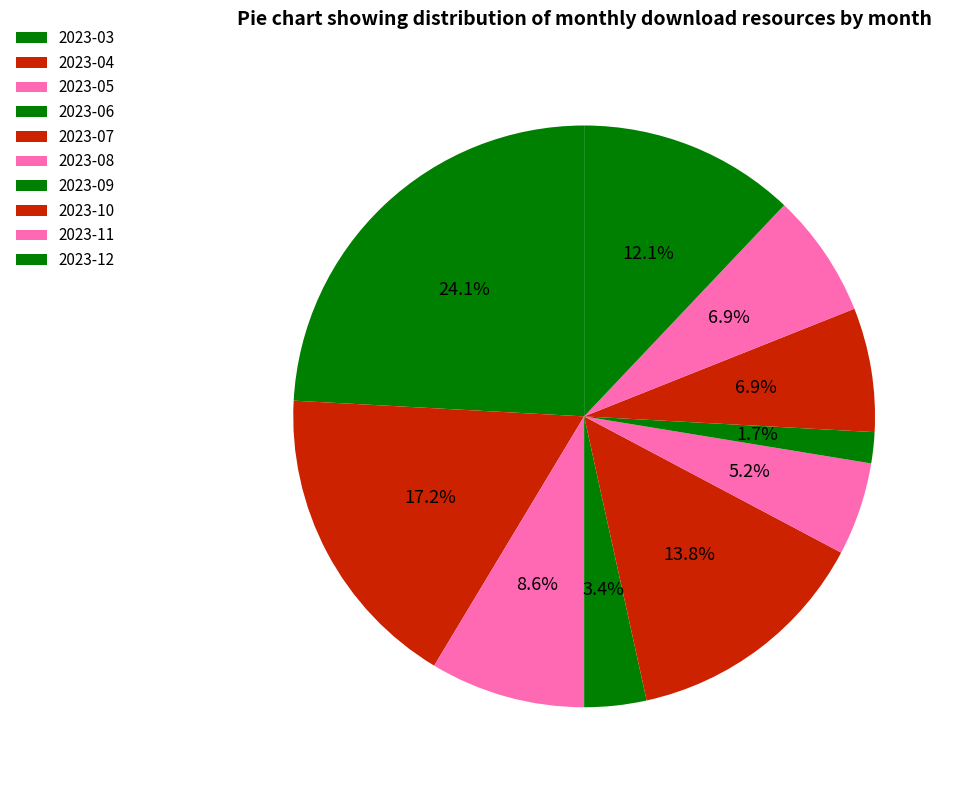

Which has a higher value, 2023-08 or 2023-06?

2023-08